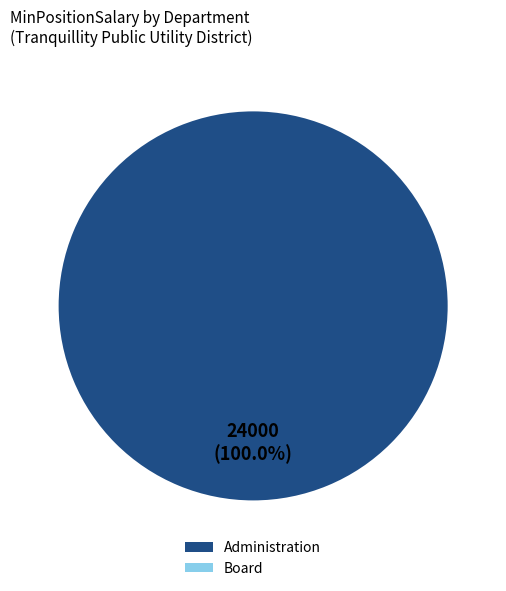

To the nearest percent, what percentage of the pie is Administration?

100%